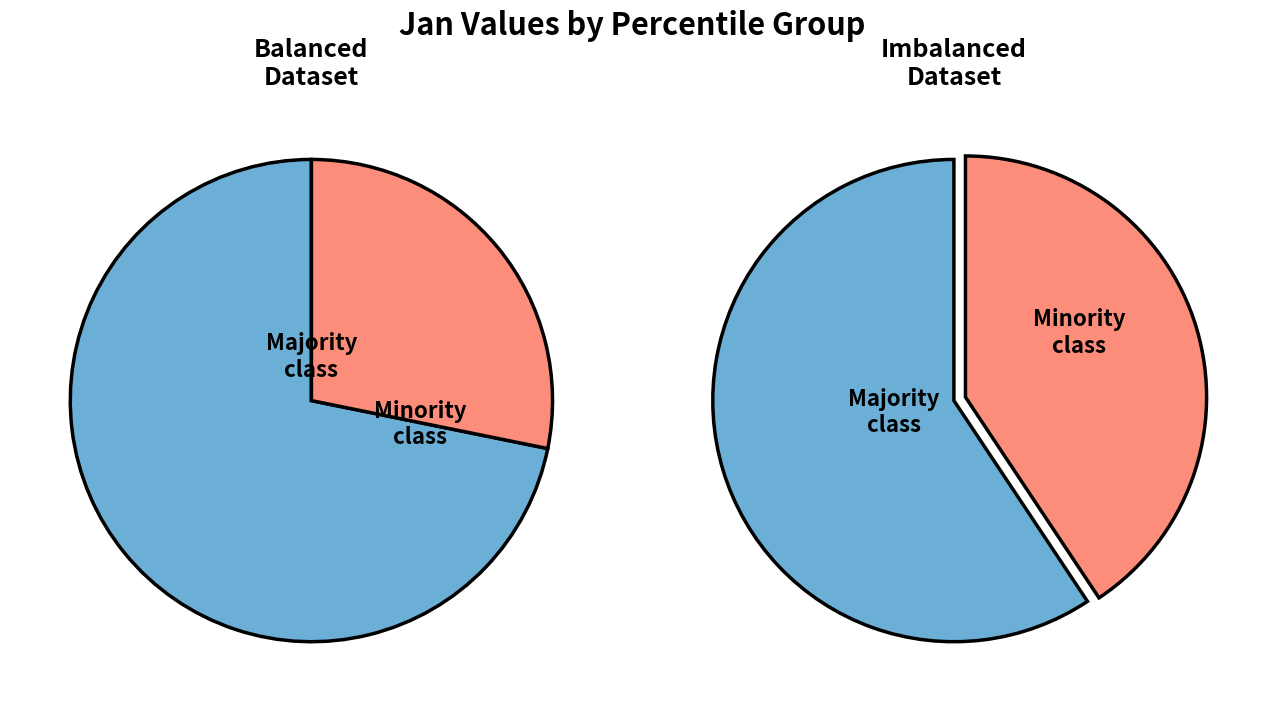

True or false: pct65 accounts for 11% of the total.

False